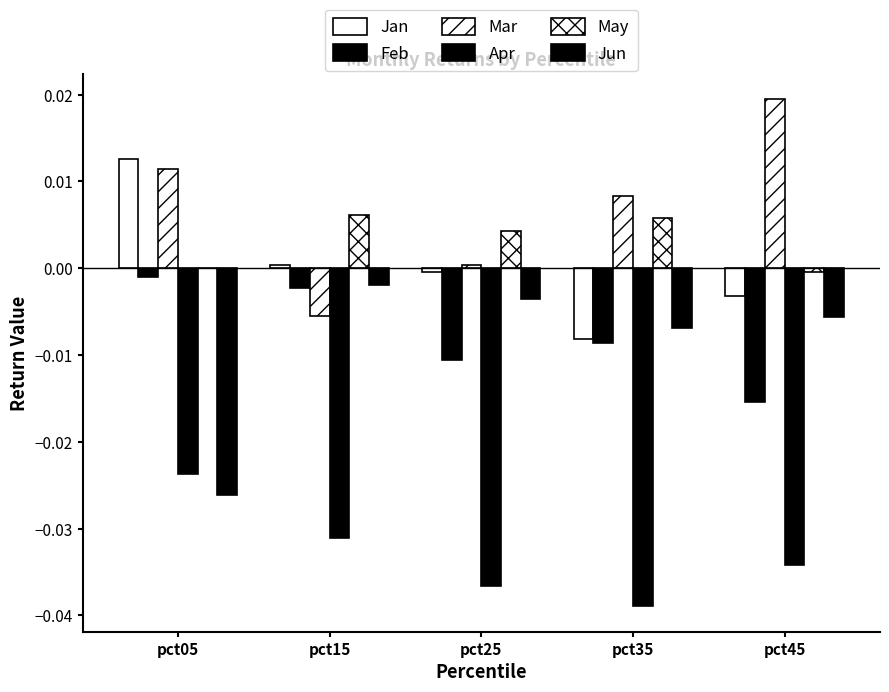

At which label does Jan first exceed 0?

pct05